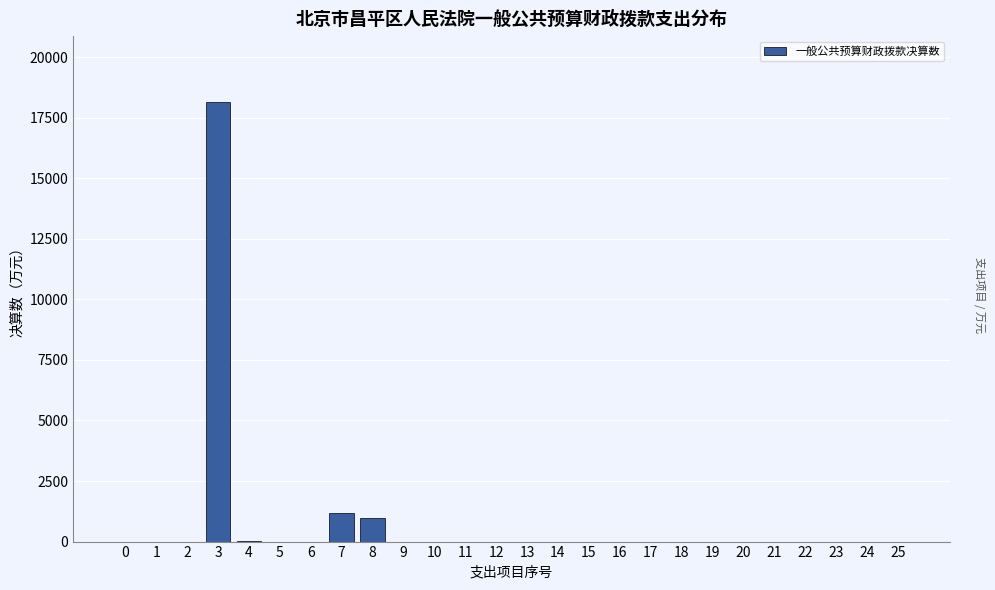

What is the maximum value shown in the chart?

18147.3